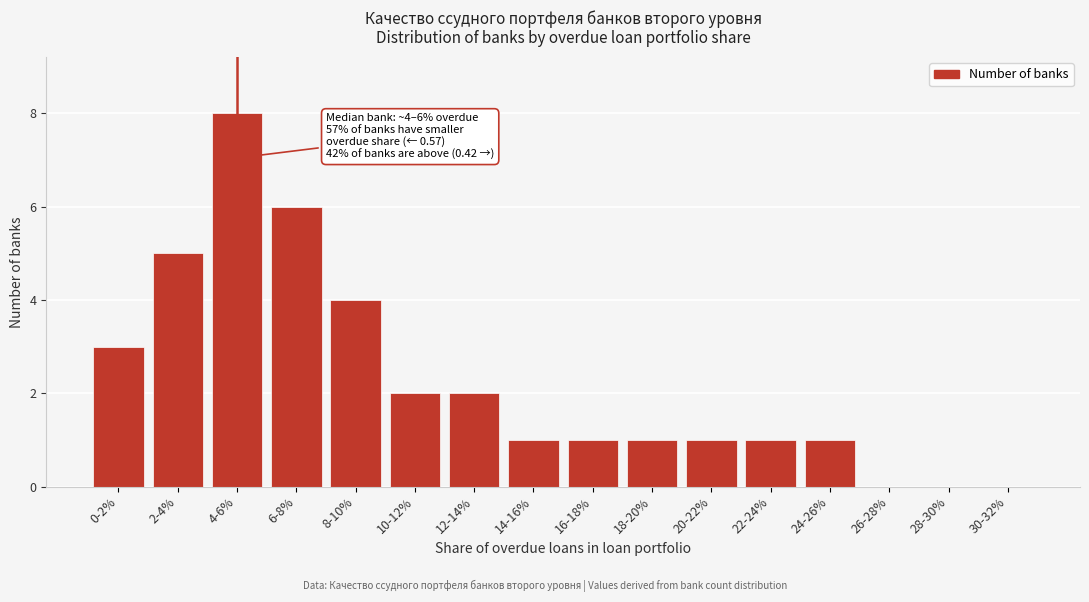

Reading right to left, extract all data points from this chart.

30-32%=0	28-30%=0	26-28%=0	24-26%=1	22-24%=1	20-22%=1	18-20%=1	16-18%=1	14-16%=1	12-14%=2	10-12%=2	8-10%=4	6-8%=6	4-6%=8	2-4%=5	0-2%=3